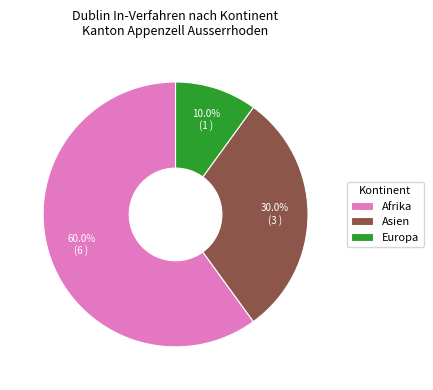

What percentage is NOT represented by Asien?

70.0%